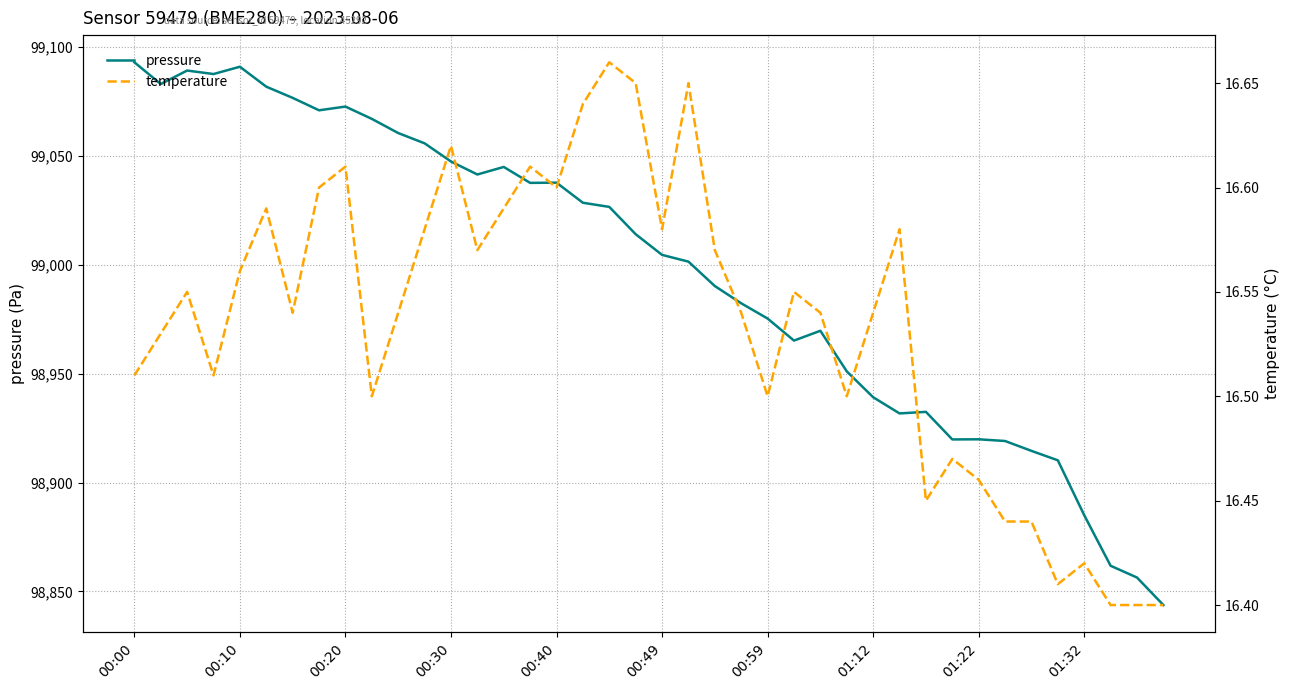

Is it true that pressure equals 173547.5 at 31?

False